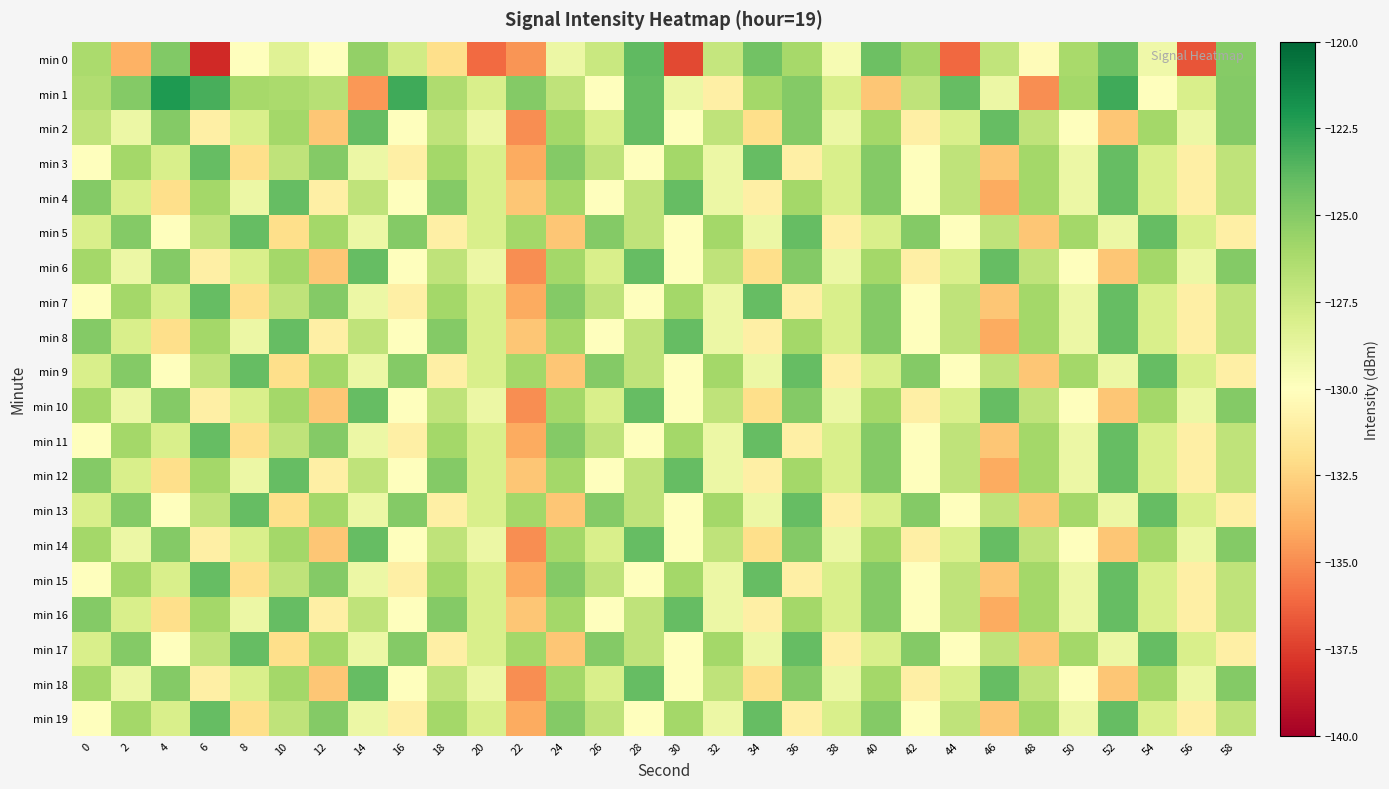

Between 36 and 16, which is larger?

36